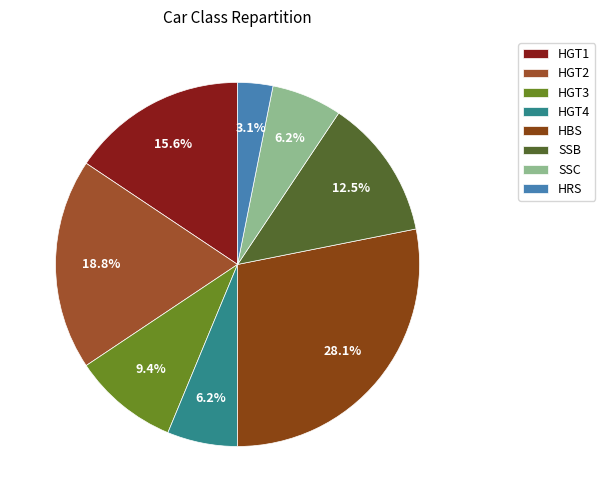

Which slice is the largest?

HBS